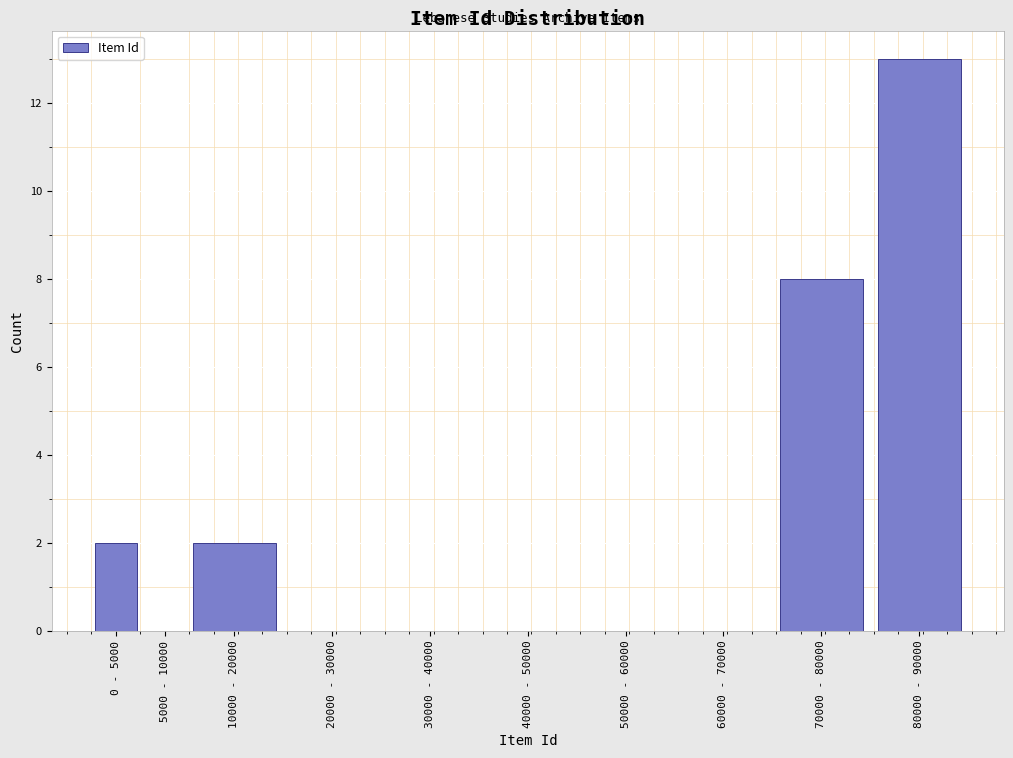

Reading left to right, transcribe all the data shown in this chart.

0 - 5000=2	5000 - 10000=0	10000 - 20000=2	20000 - 30000=0	30000 - 40000=0	40000 - 50000=0	50000 - 60000=0	60000 - 70000=0	70000 - 80000=8	80000 - 90000=13